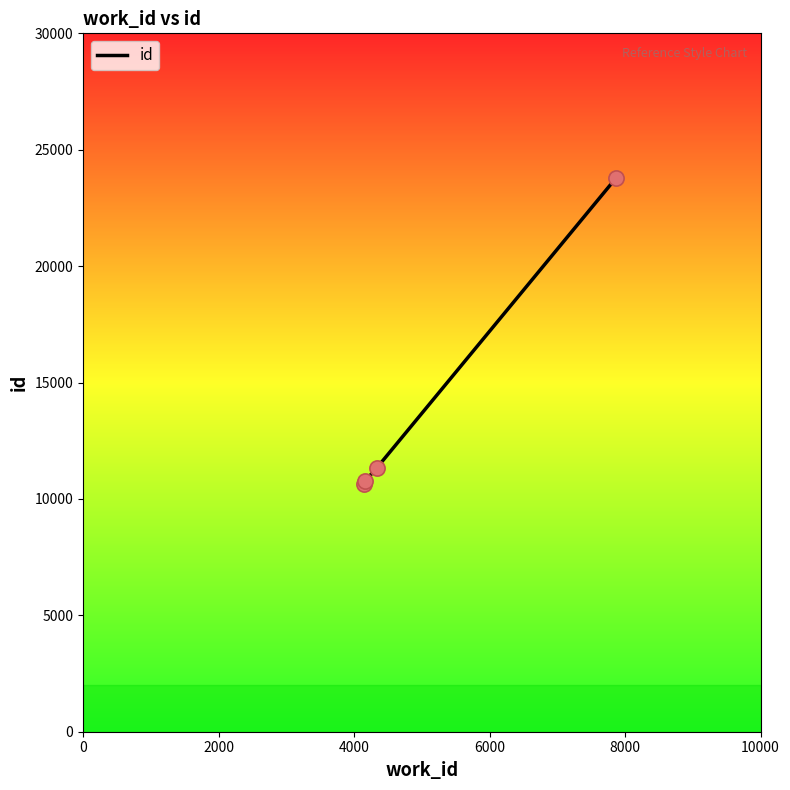

What is the difference between the maximum and minimum values?

13132